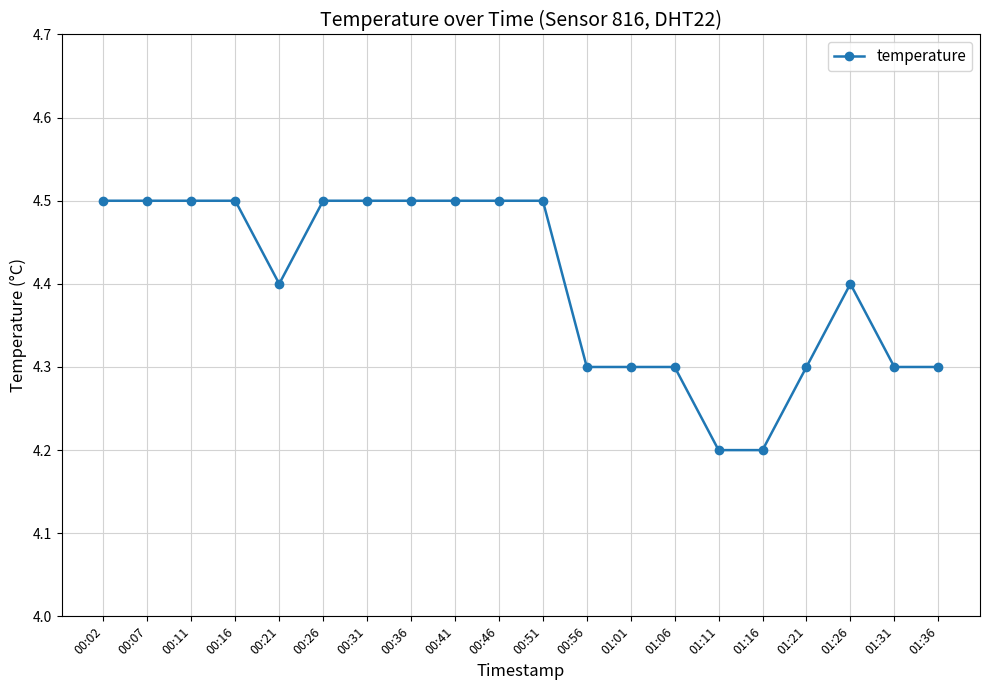

What is the label of the 17th point from the left?

01:21